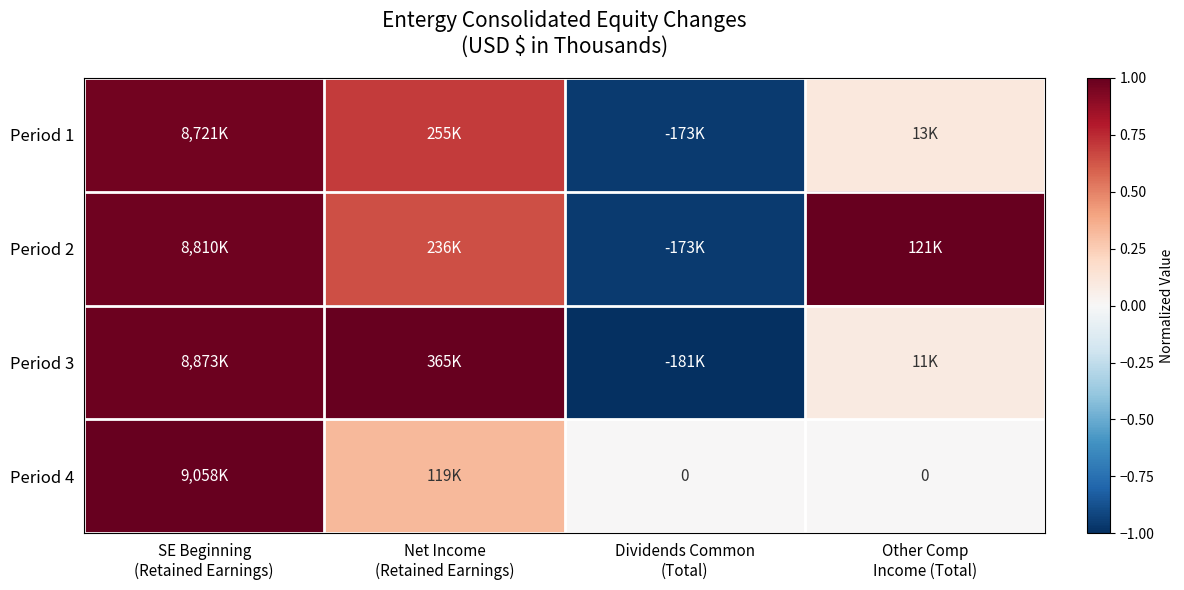

The value of Period 3 at SE Beginning (Retained Earnings) is 0.4. True or false?

False